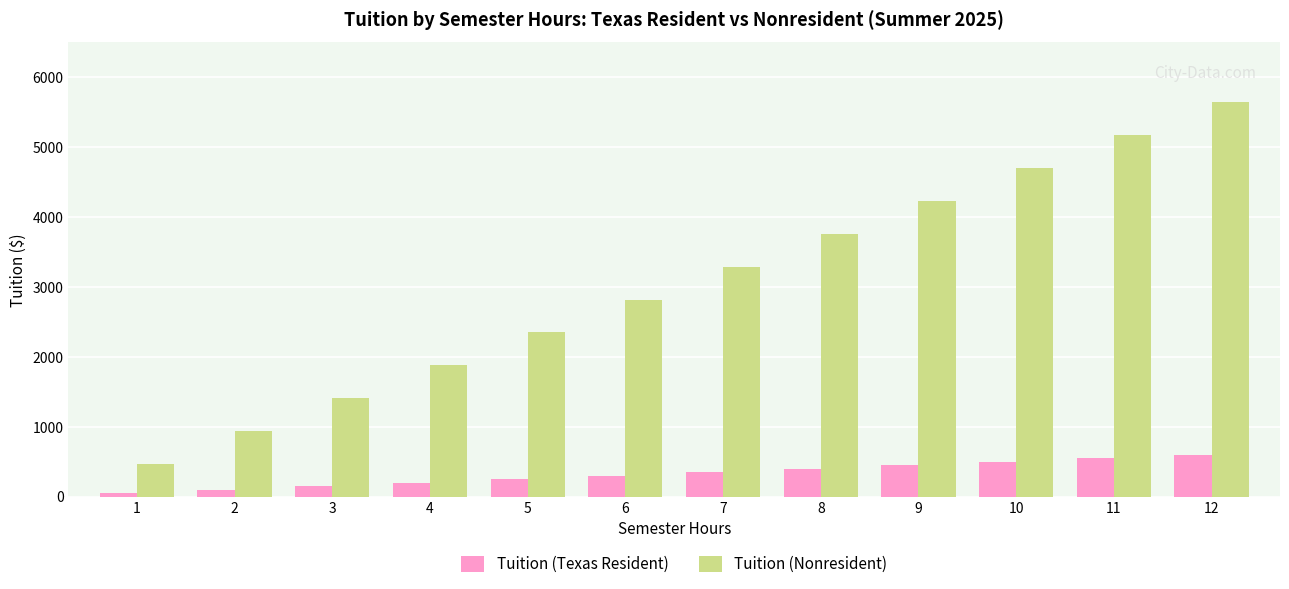

List the series in order of their overall mean, highest first.

Tuition (Nonresident), Tuition (Texas Resident)